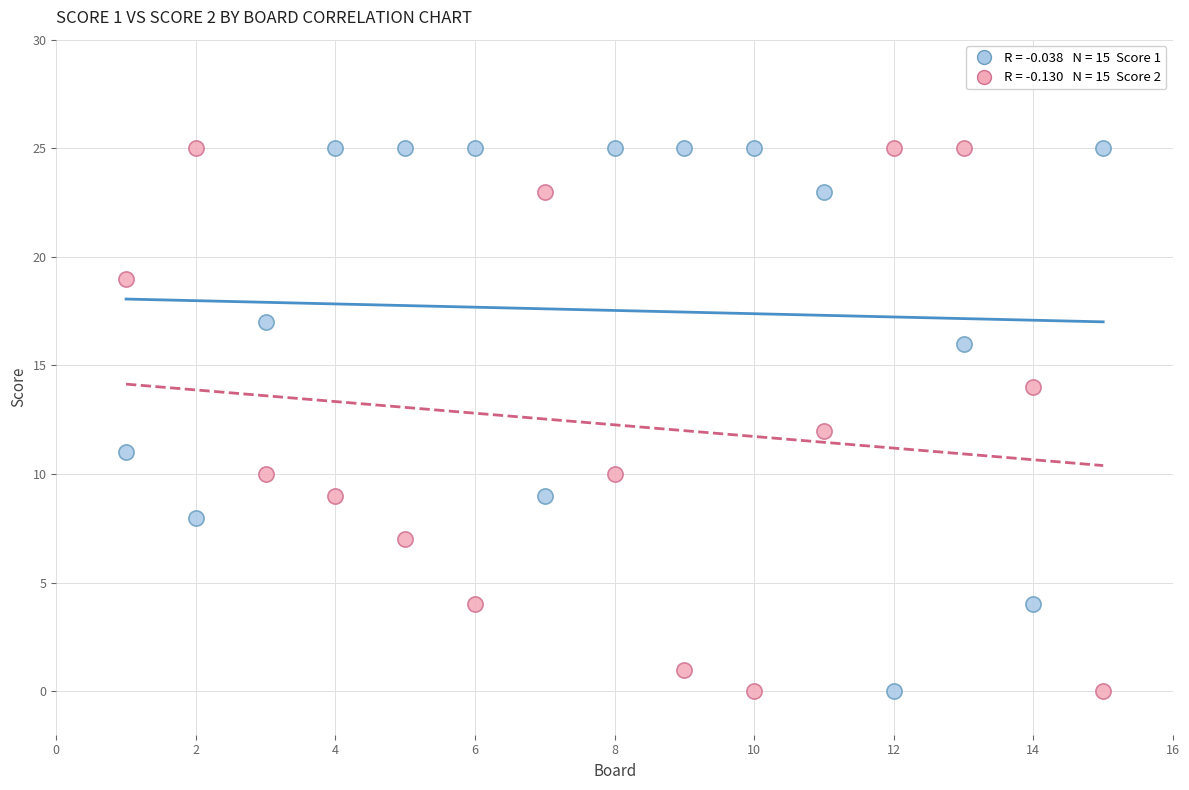

Across all data points, what is the range of Y values (max minus min)?

25